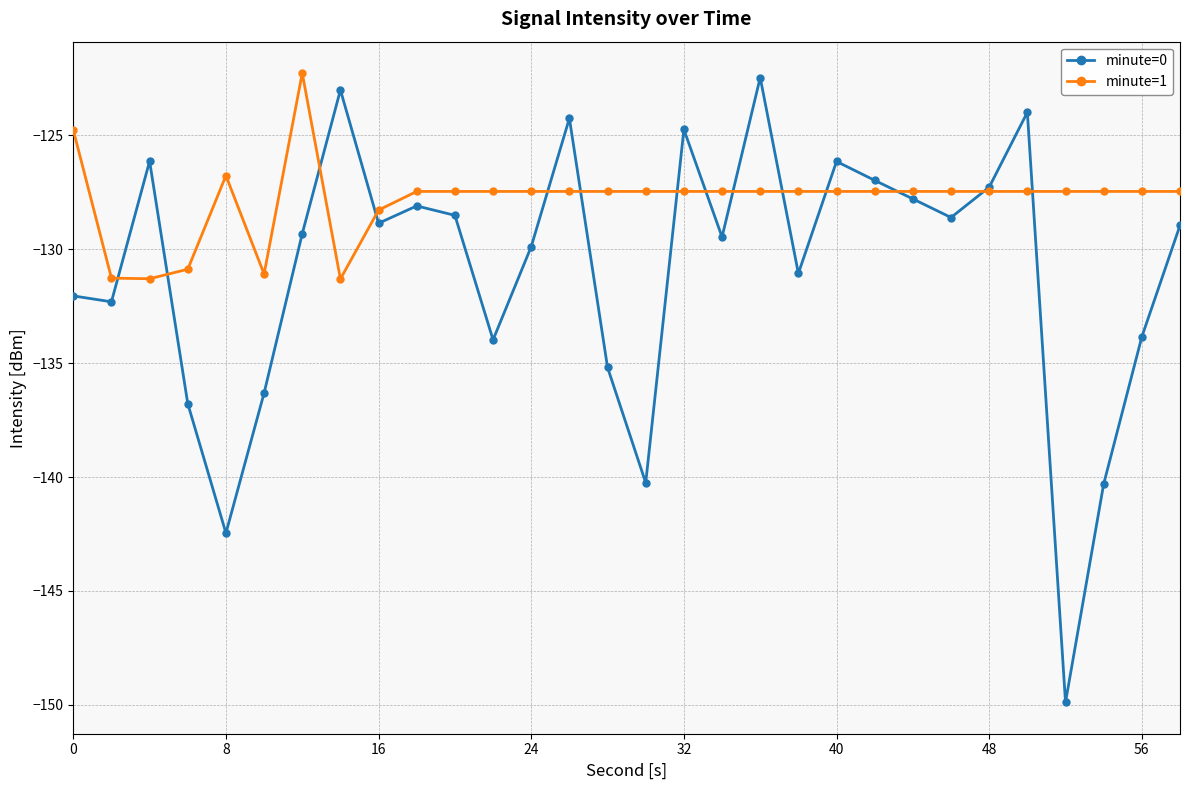

Rank the series by their average value, from highest to lowest.

minute=1, minute=0